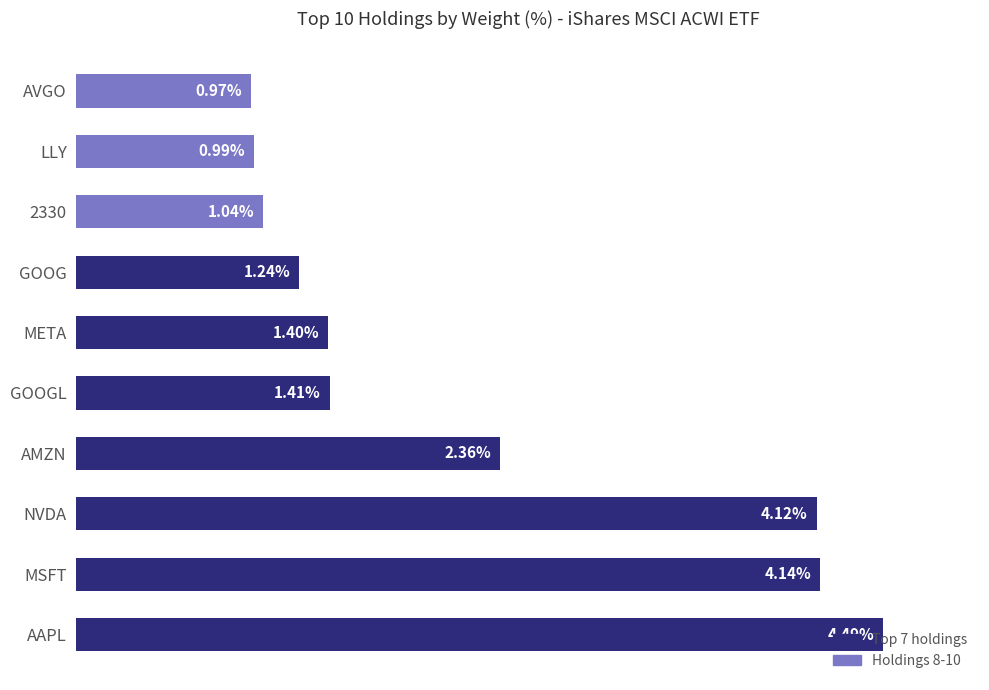

Which has a higher value, NVDA or LLY?

NVDA